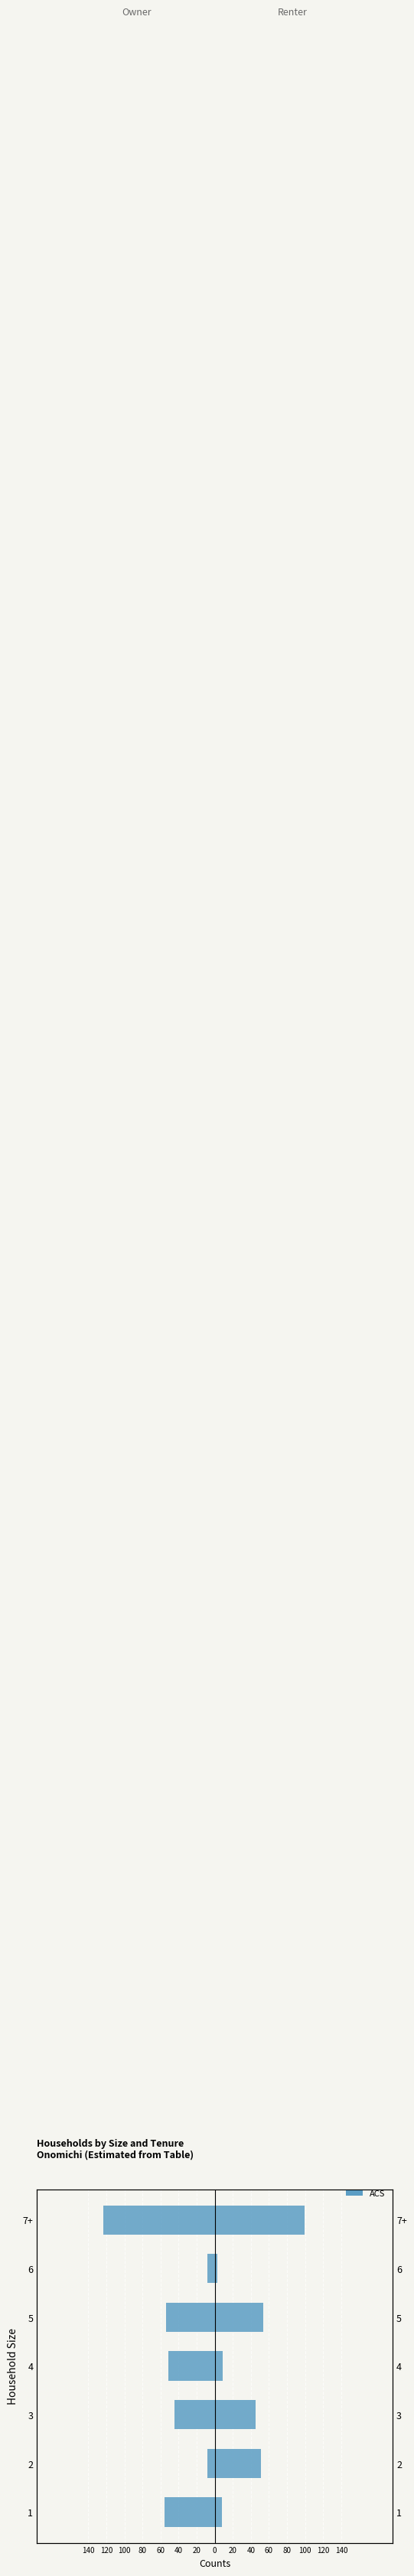

The value at 1 is -55.3. True or false?

True